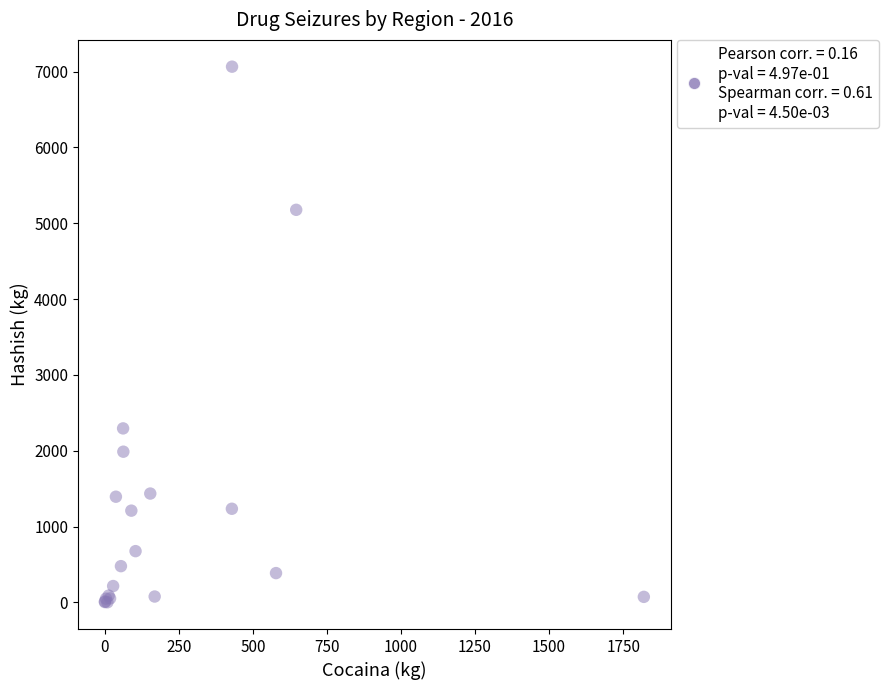

What Y value in the scatter plot is closest to 3532?

2294.0